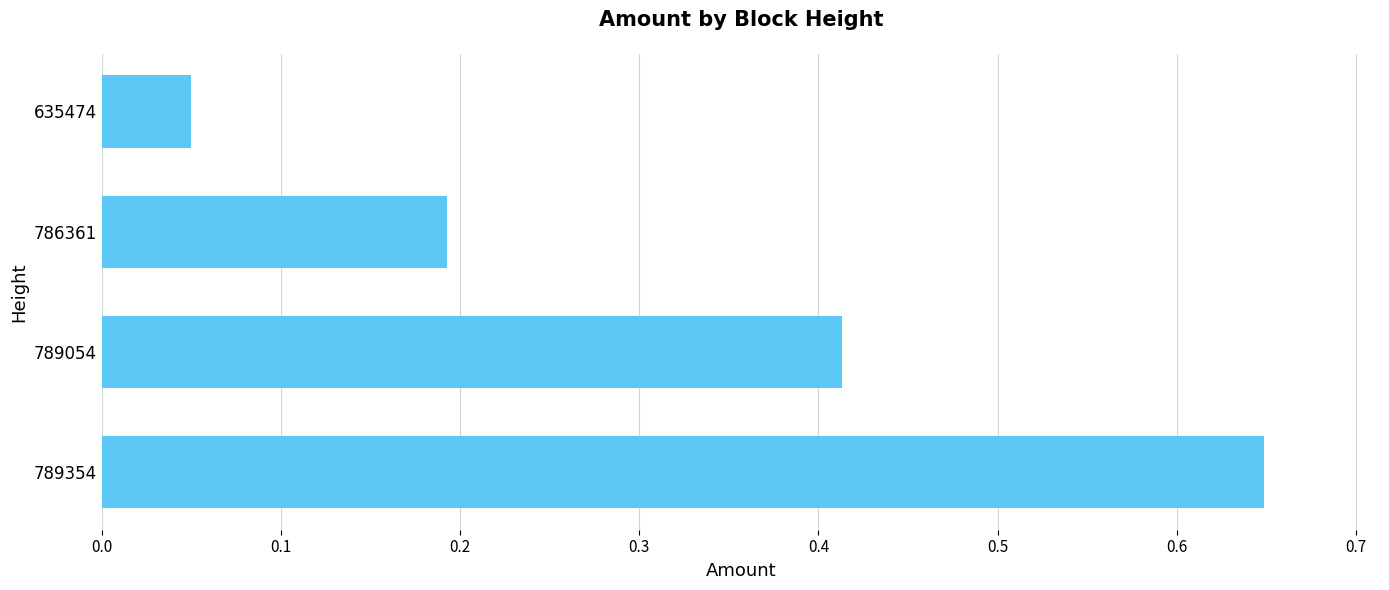

At which category does the chart reach its minimum across all series?

635474